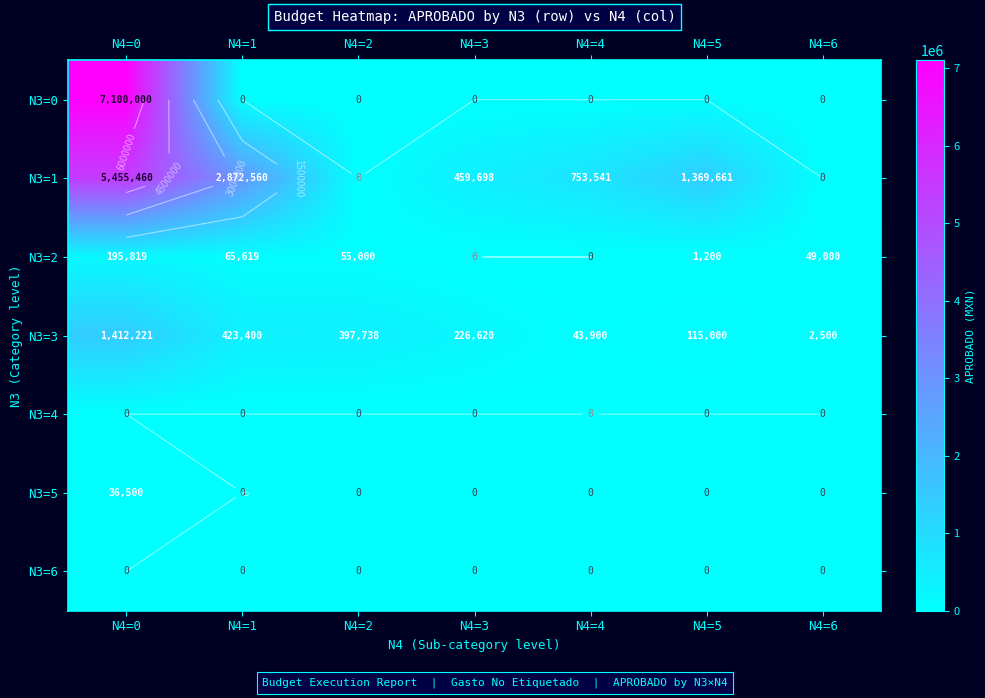

Rank the series by their maximum value, from highest to lowest.

N3=0, N3=1, N3=3, N3=2, N3=5, N3=4, N3=6